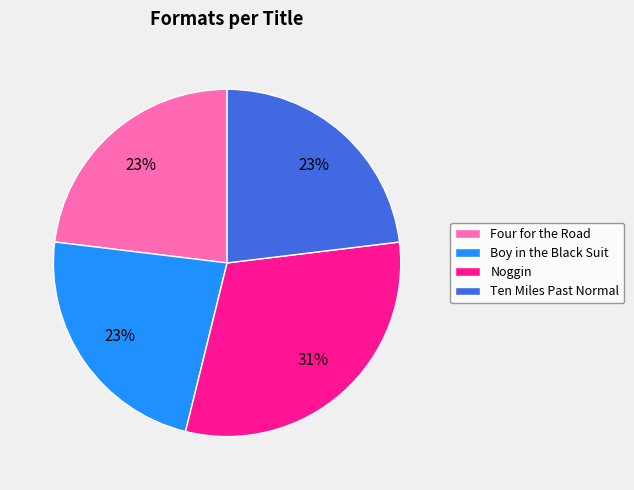

Combined, do Boy in the Black Suit and Noggin account for over 50%?

Yes